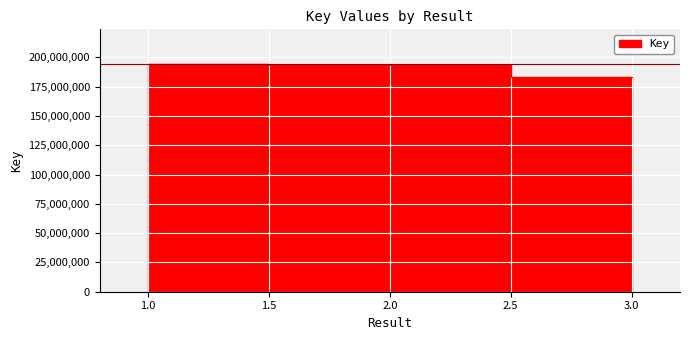

At which label does the data first exceed 193618914?

1